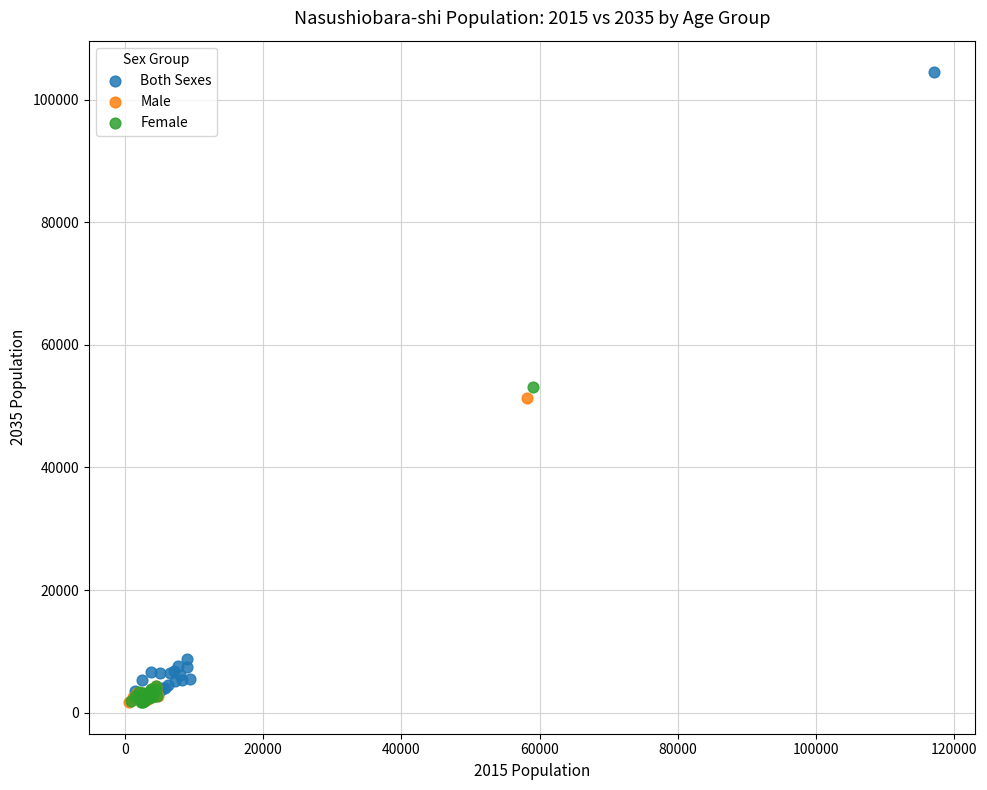

Which series has the largest Y range (max minus min)?

Both Sexes